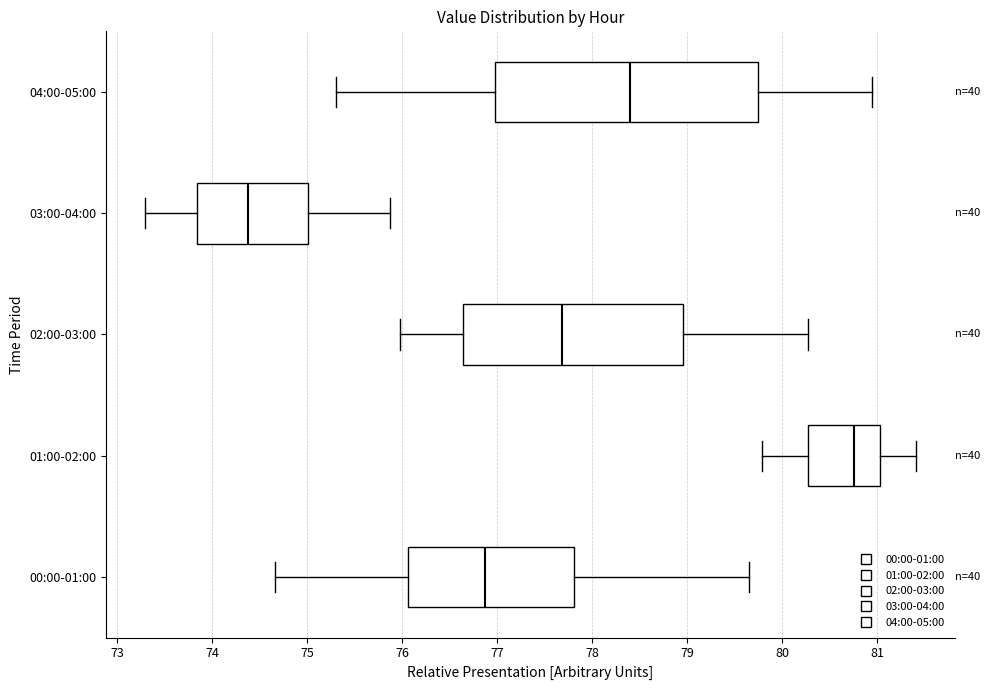

Comparing the boxes themselves (not the whiskers), which one is the widest?

04:00-05:00